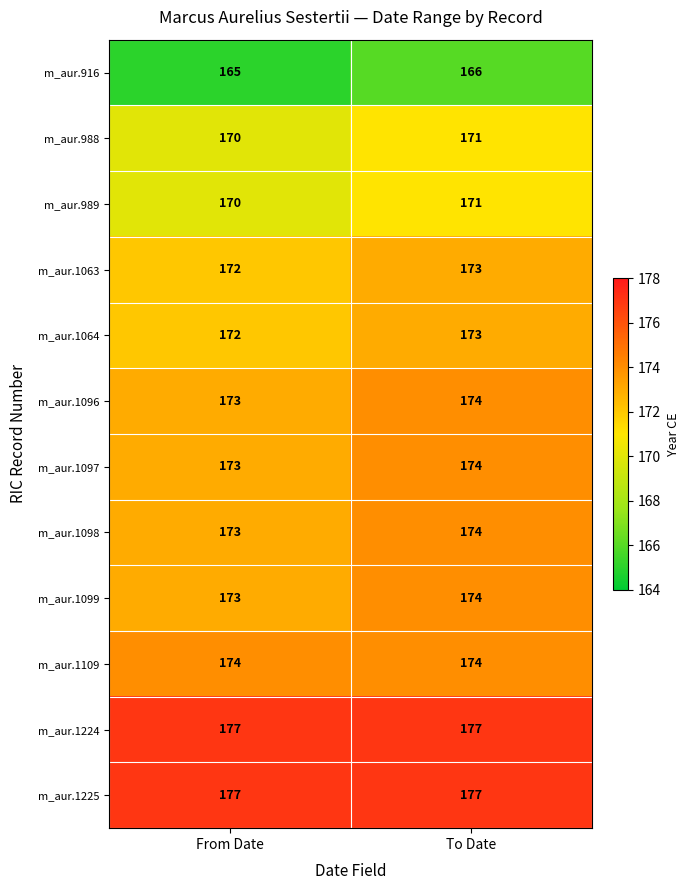

At which category is the sum across all series the highest?

To Date